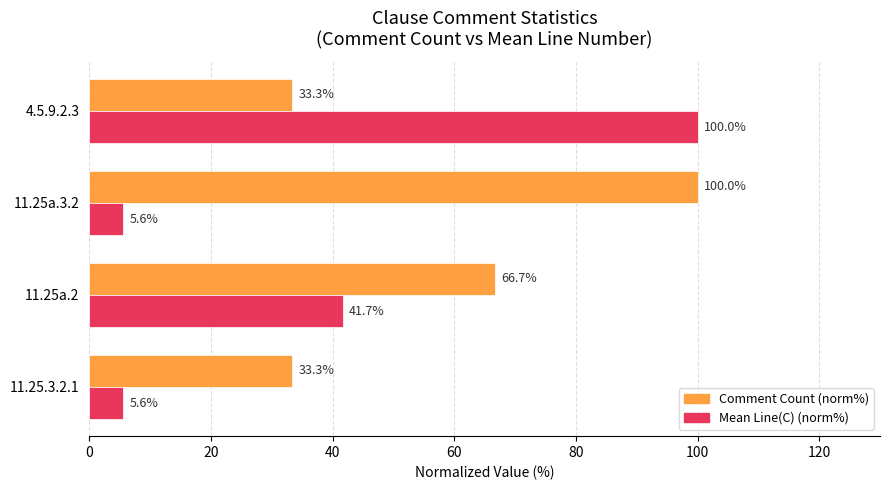

Which series has the widest spread of values?

Mean Line(C) (norm%)